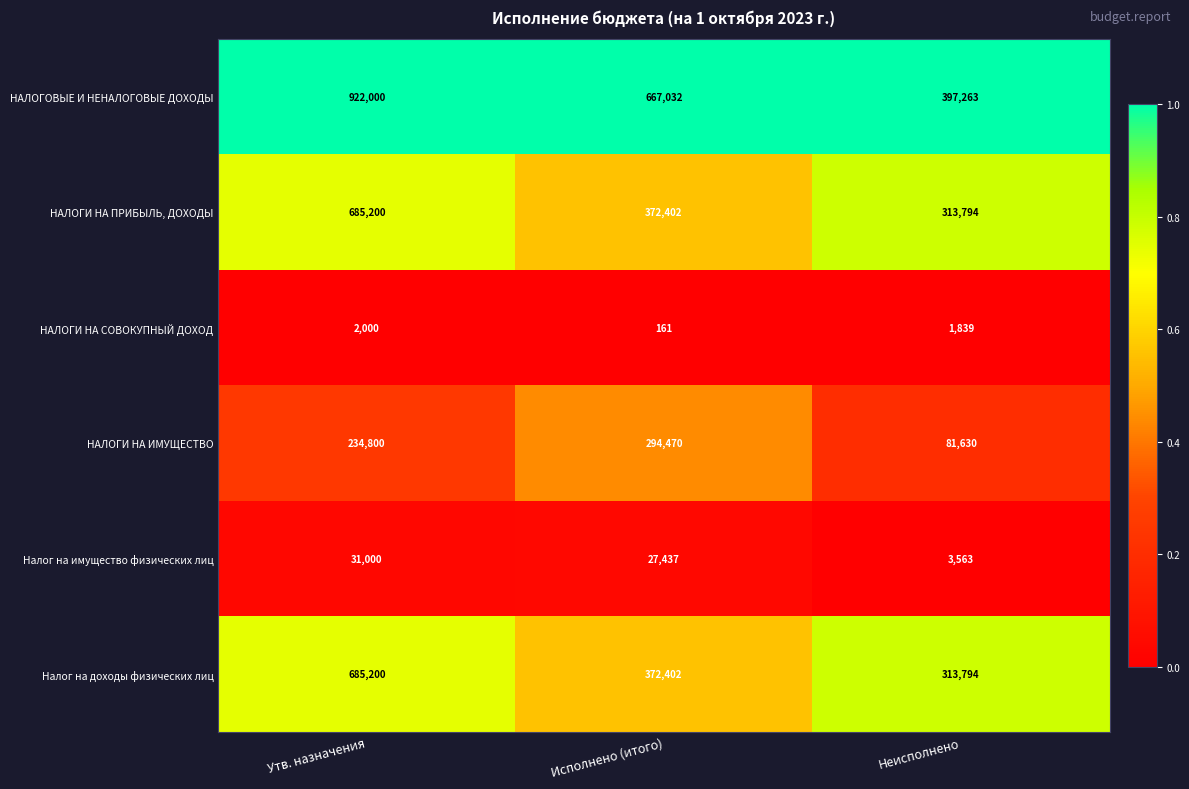

True or false: НАЛОГИ НА ПРИБЫЛЬ, ДОХОДЫ has a value of 313794 at Неисполнено.

True